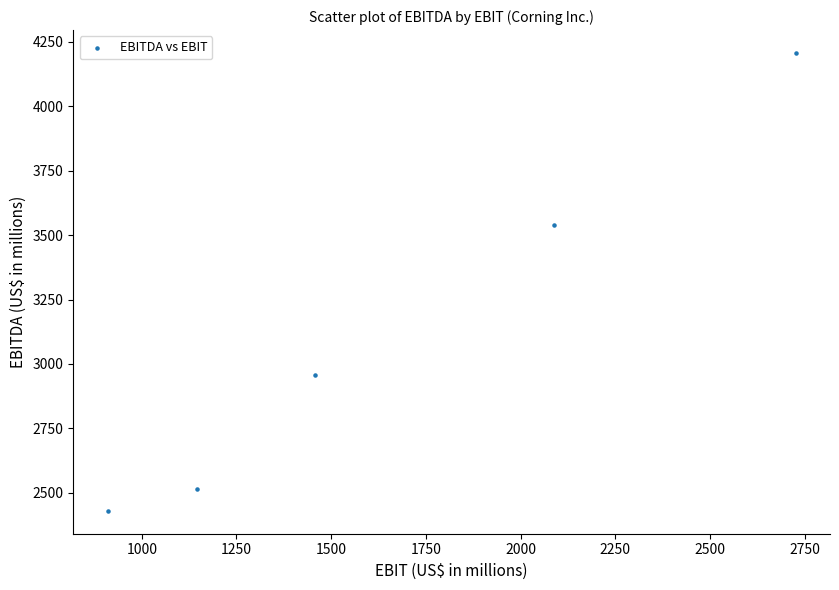

What Y value in the scatter plot is closest to 3318?

3541